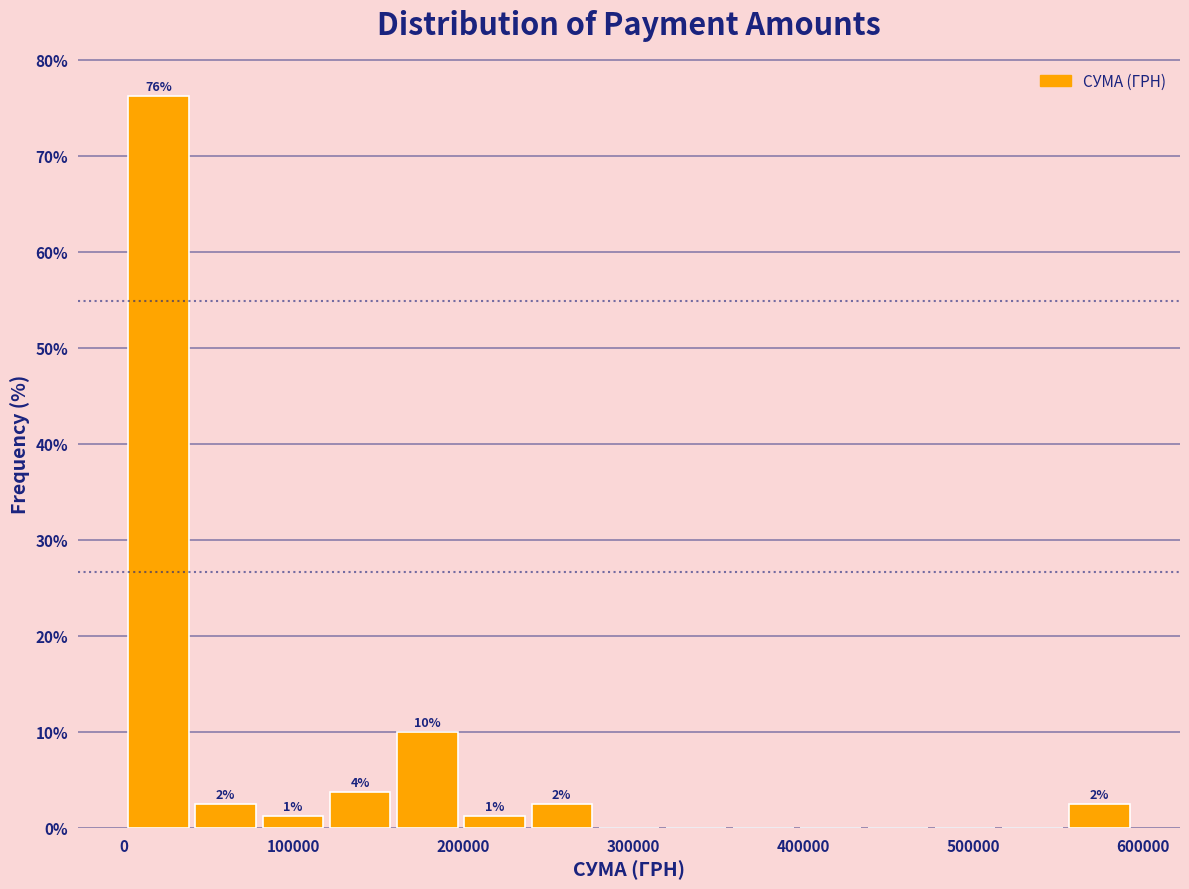

Read against the x-axis, roughly where is the centre of the tallest bar?

20000